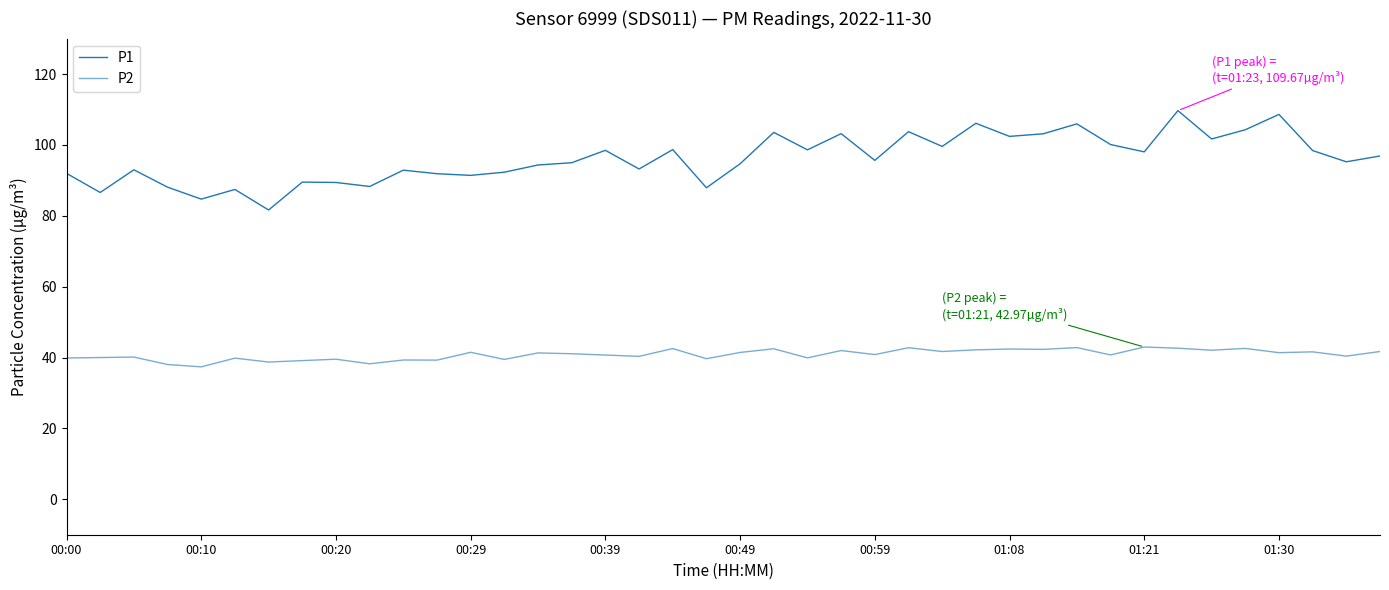

In P2, how many points are lower than both neighbors (excluding endpoints)?

15